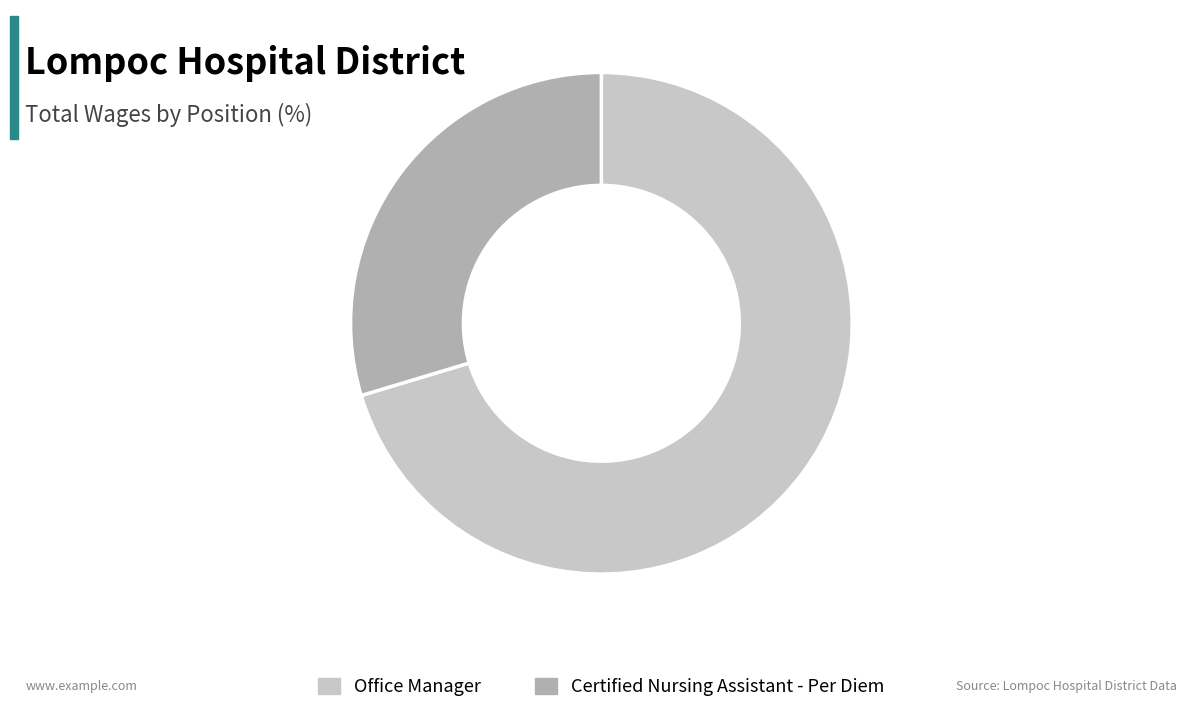

How many segments does this pie chart have?

2